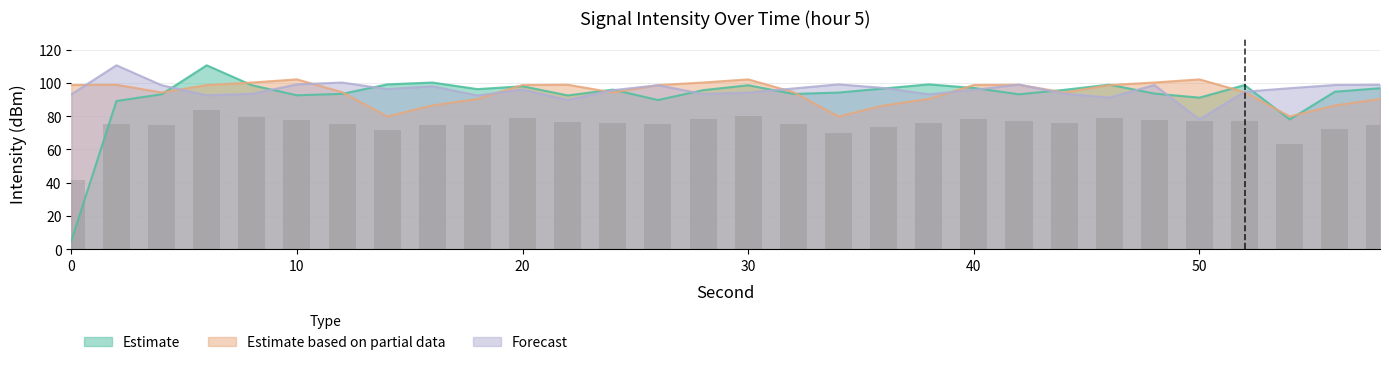

What is the average value of the Estimate series?

92.4